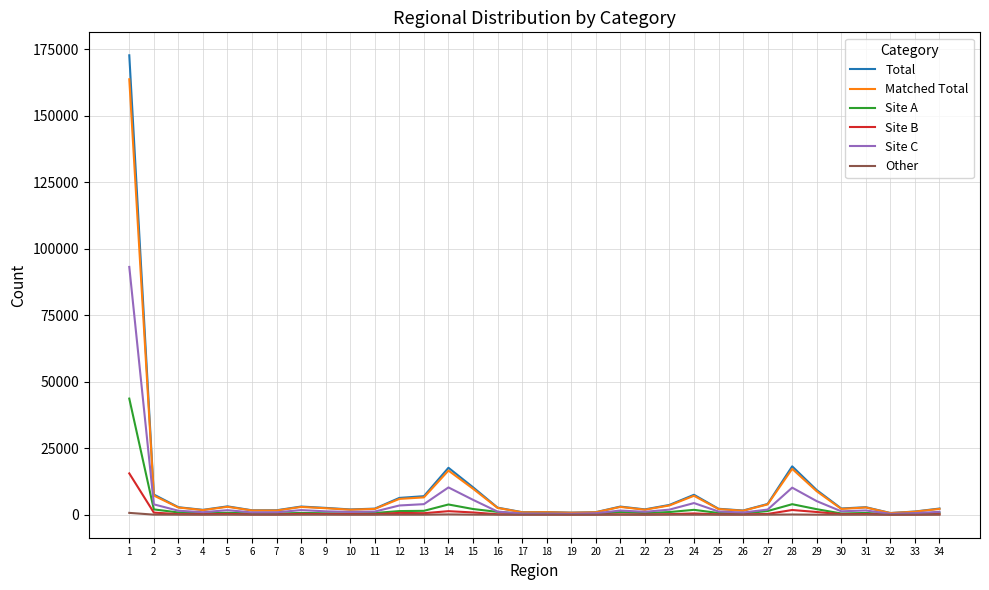

What is the maximum value shown in the chart?

172753